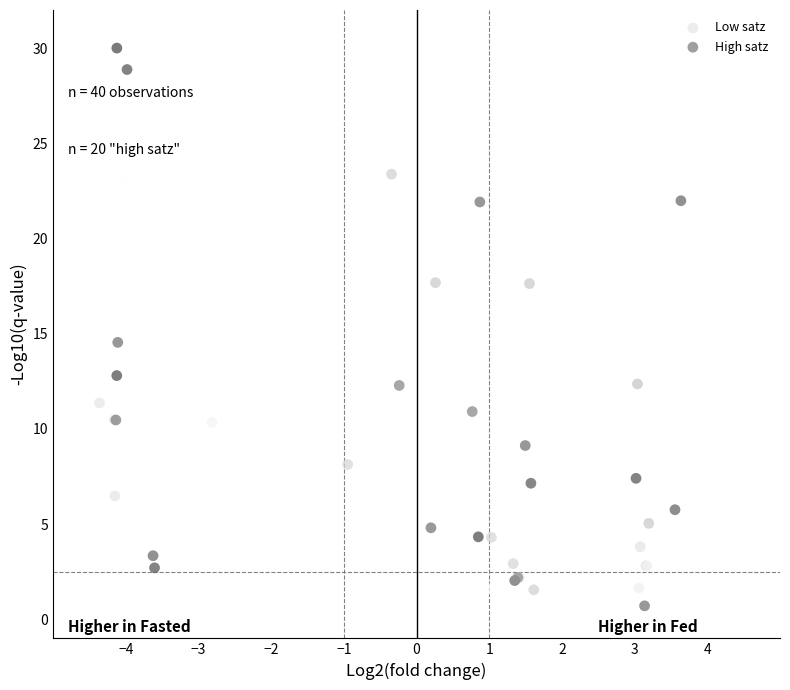

Which series has the largest Y range (max minus min)?

High satz